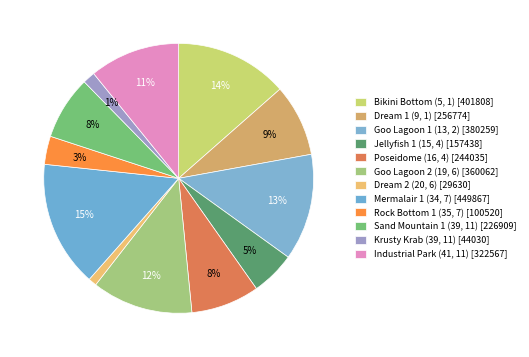

How many slices are in this pie chart?

12